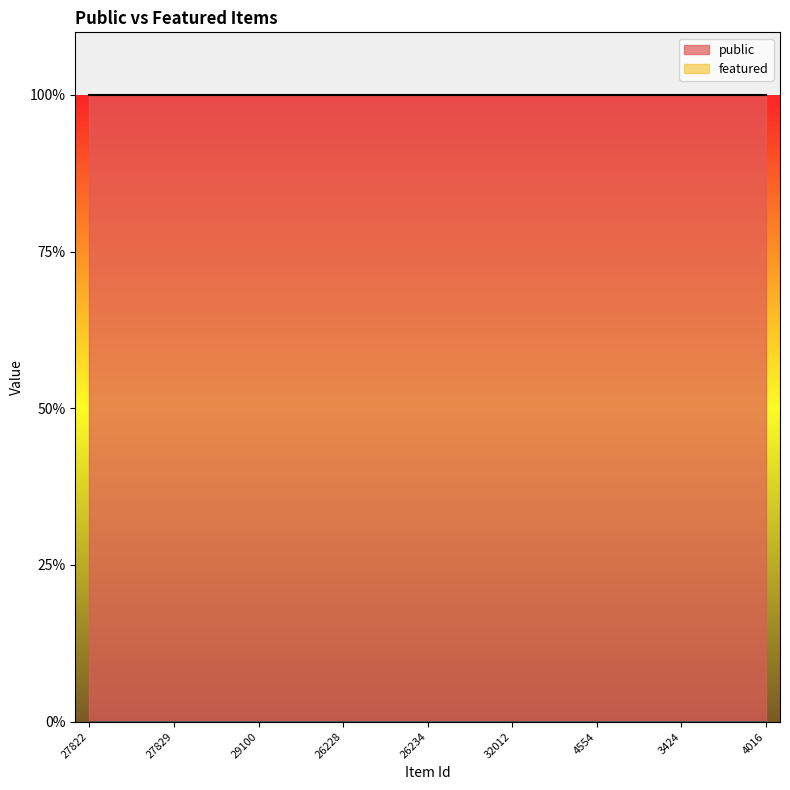

How many categories are shown in the chart?

25